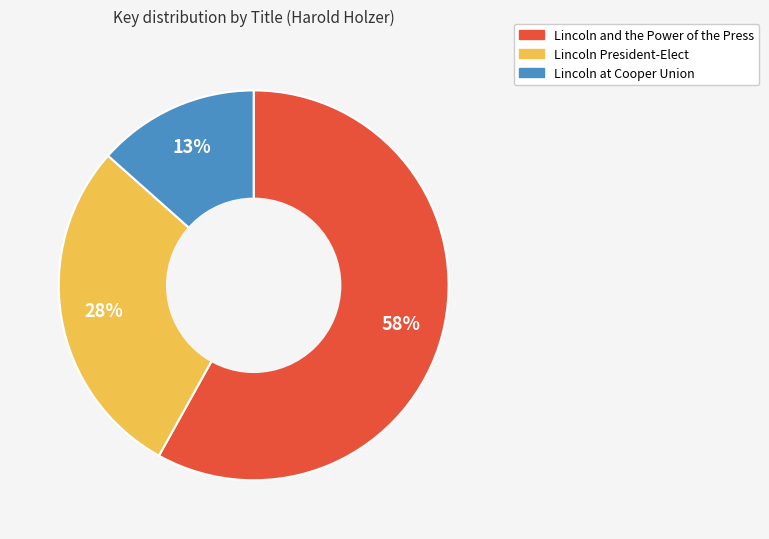

Is the sum of Lincoln President-Elect and Lincoln and the Power of the Press greater than half?

Yes